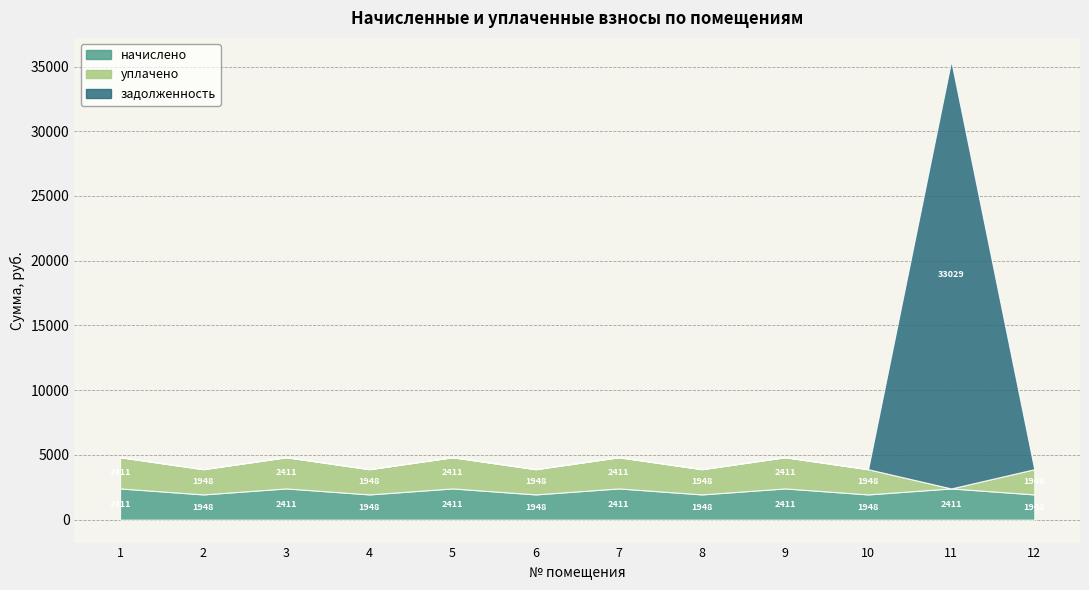

True or false: начислено has a value of 2411.0 at 1.

True